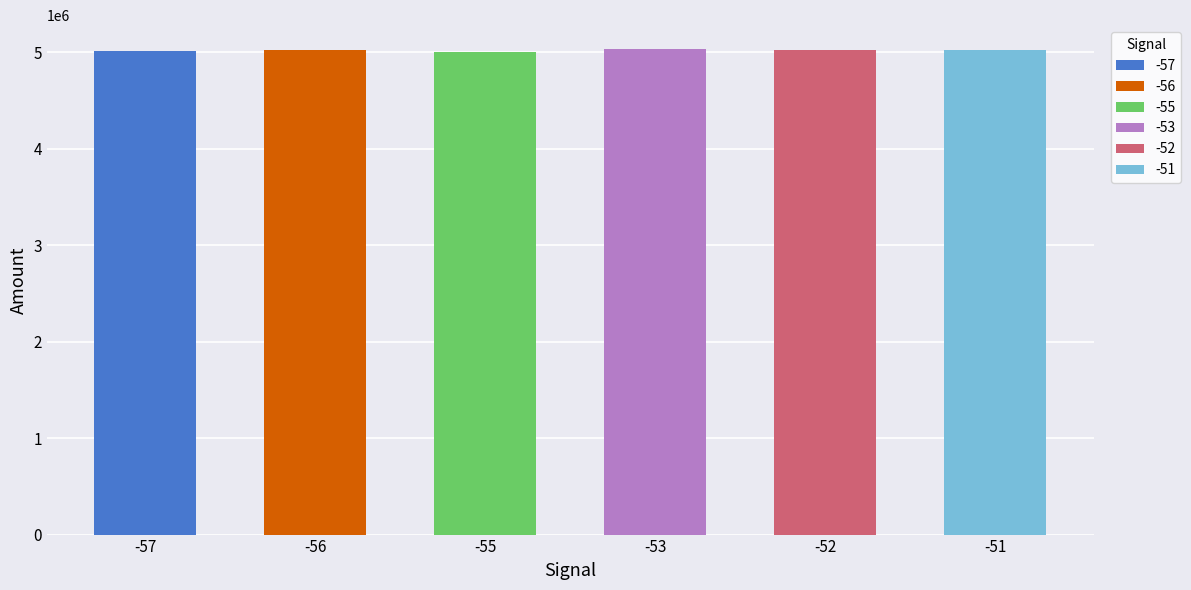

What is the sum of the values at -53 and -51?

10048180